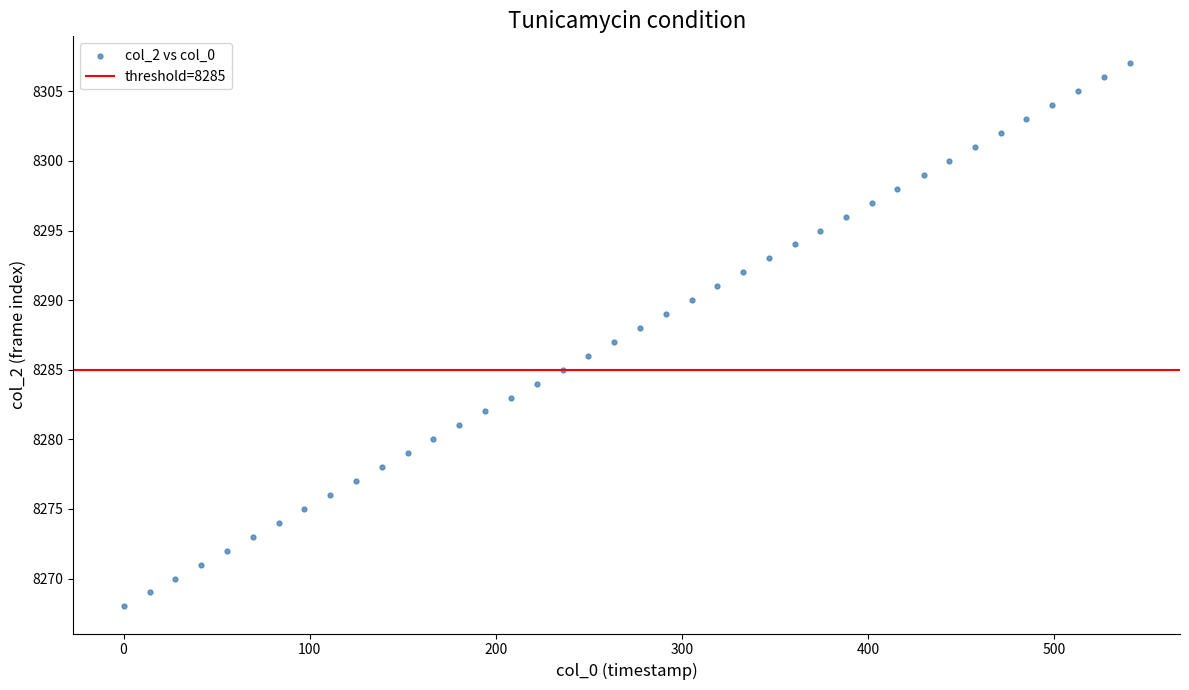

What is the range of Y values (max minus min)?

39